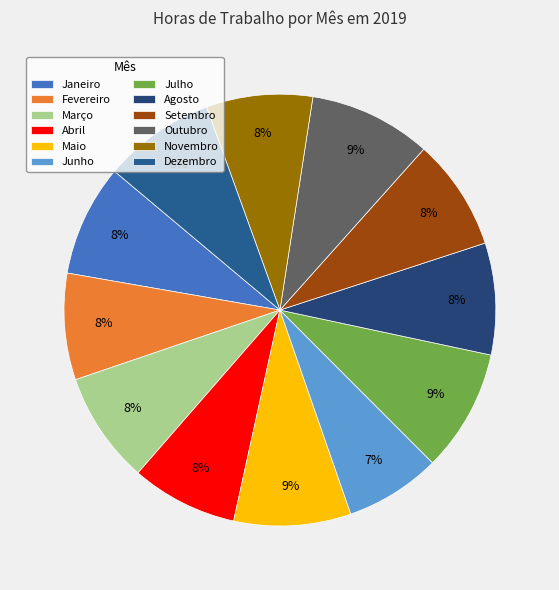

Does any single category account for the majority?

No